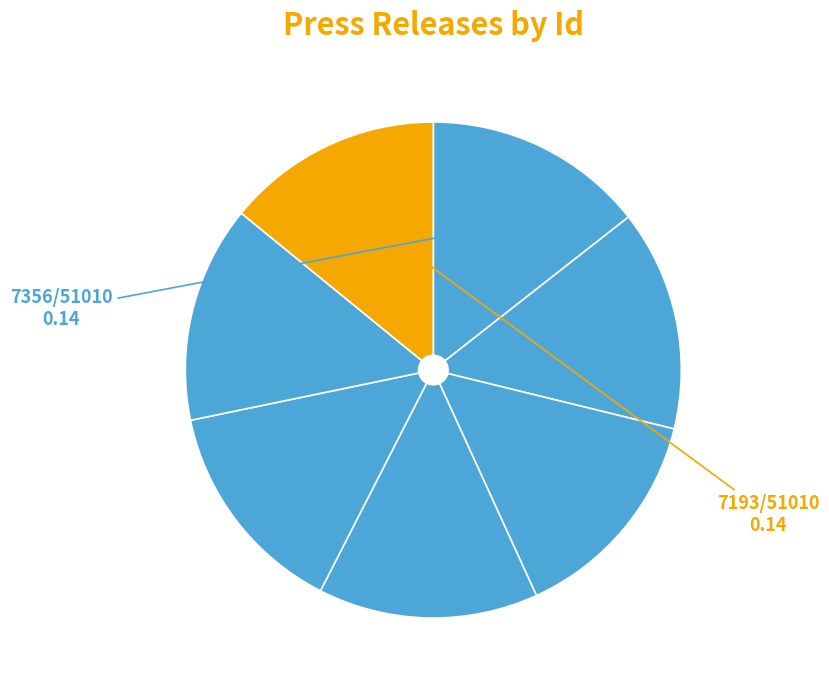

How many segments does this pie chart have?

7